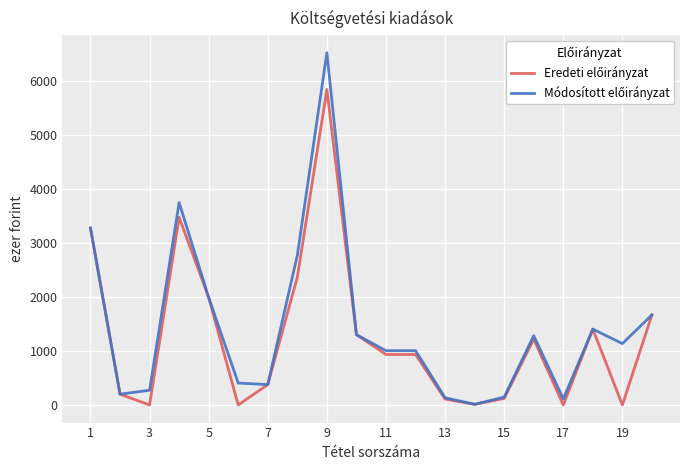

What is the difference between the second highest and minimum values in the Eredeti előirányzat series?

3477